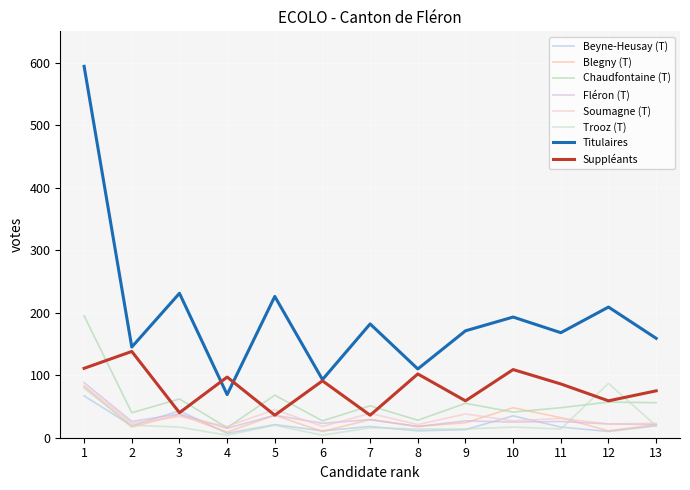

What value does the Suppléants series have at 1, to the nearest 50?

100